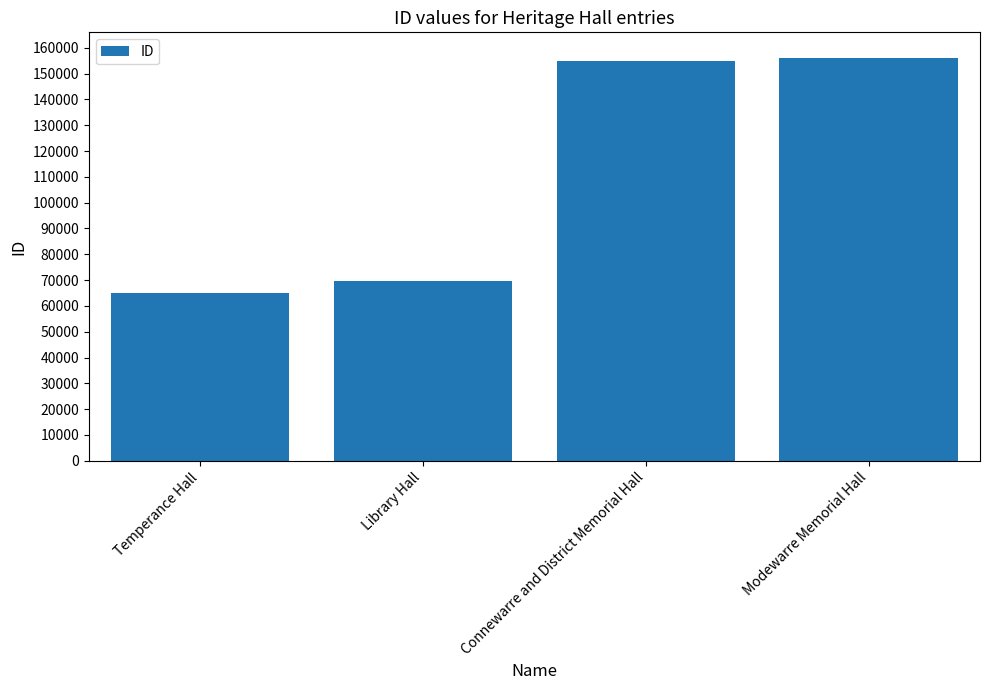

At which category does the chart reach its minimum across all series?

Temperance Hall